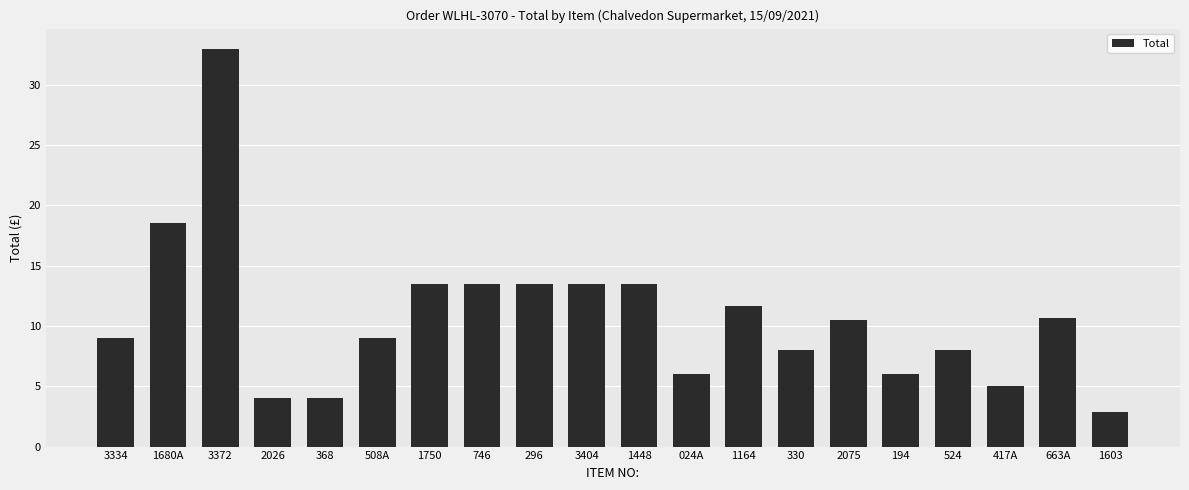

What is the minimum value shown in the chart?

2.9